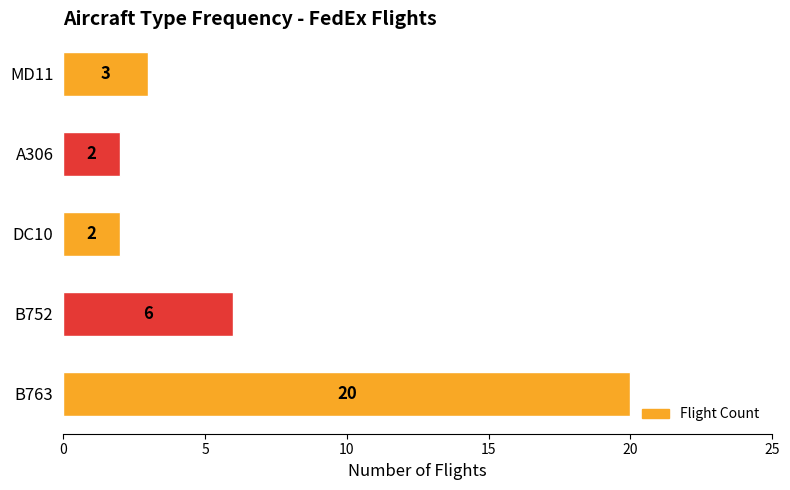

The value at B763 is 20. True or false?

True